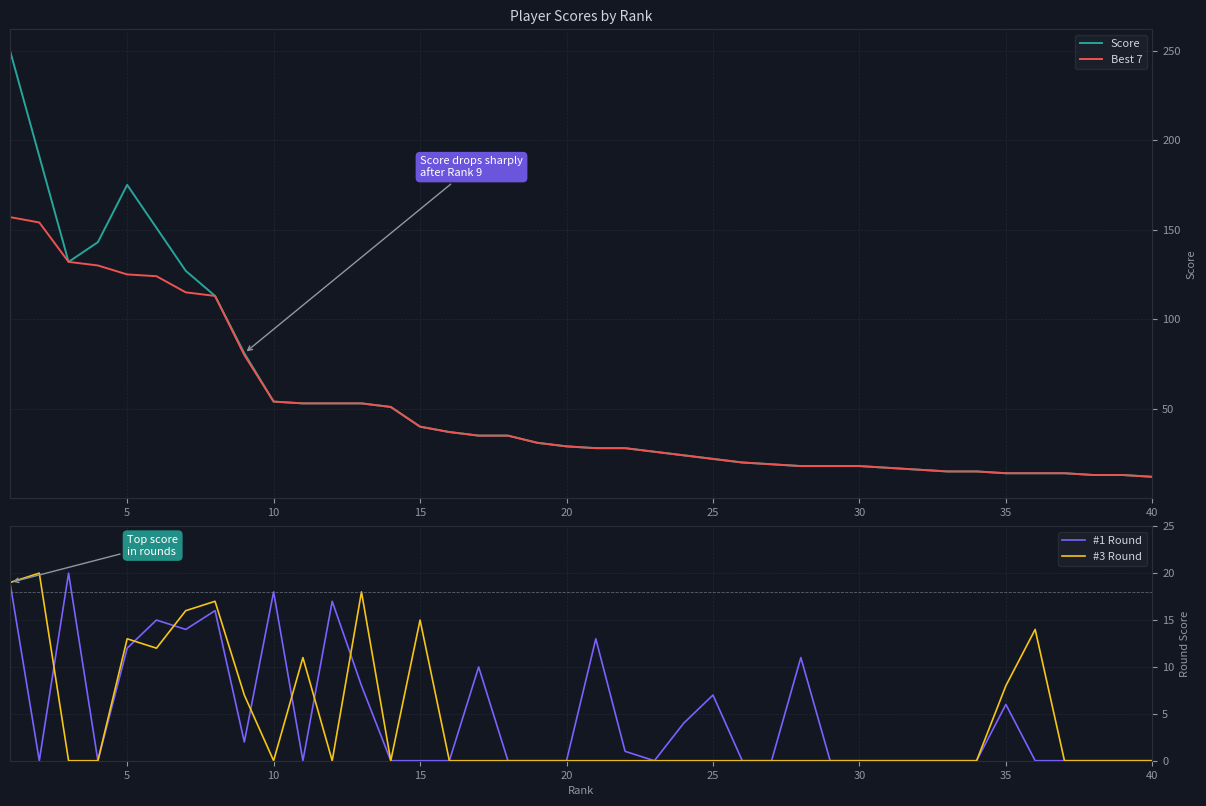

The value of #3 Round at 30 is 0. True or false?

True